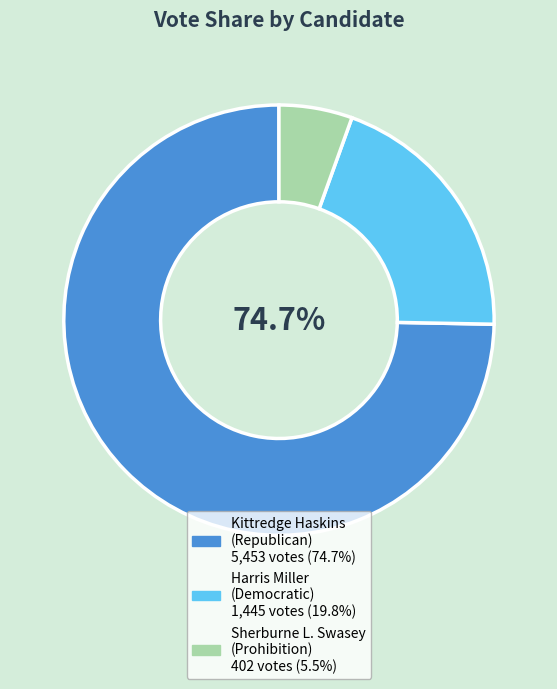

Combined, do Harris Miller
(Democratic) and 35 account for over 50%?

No